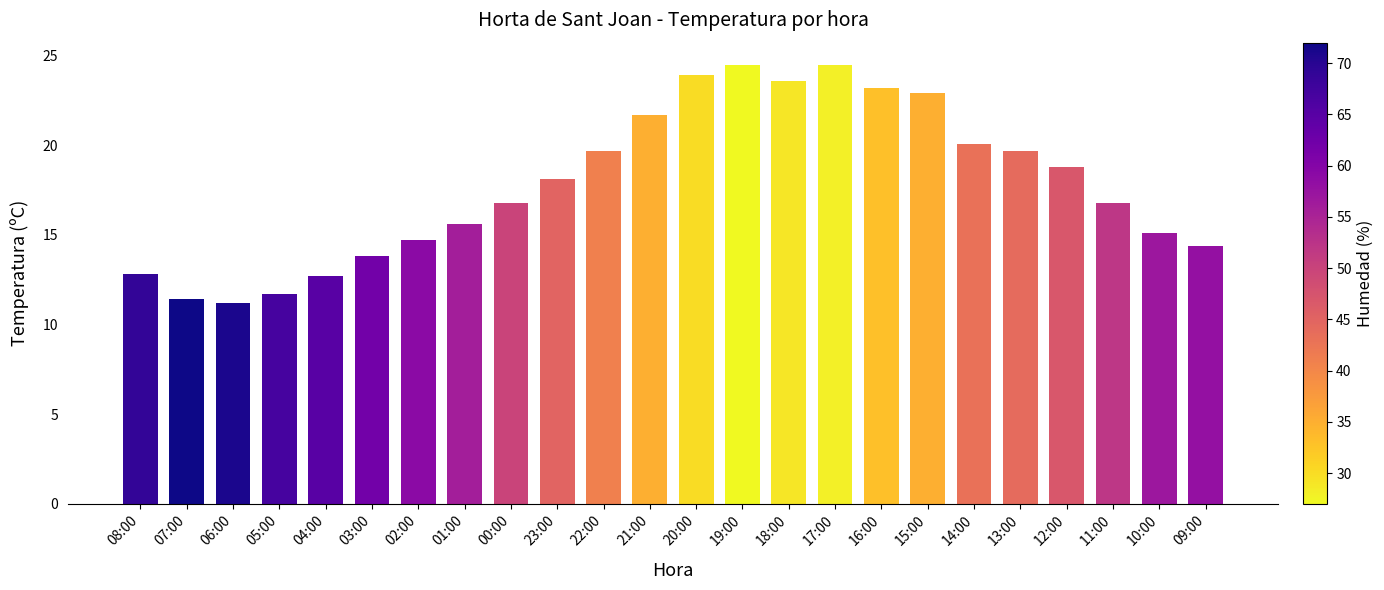

True or false: the data shows 12.7 at 04:00.

True